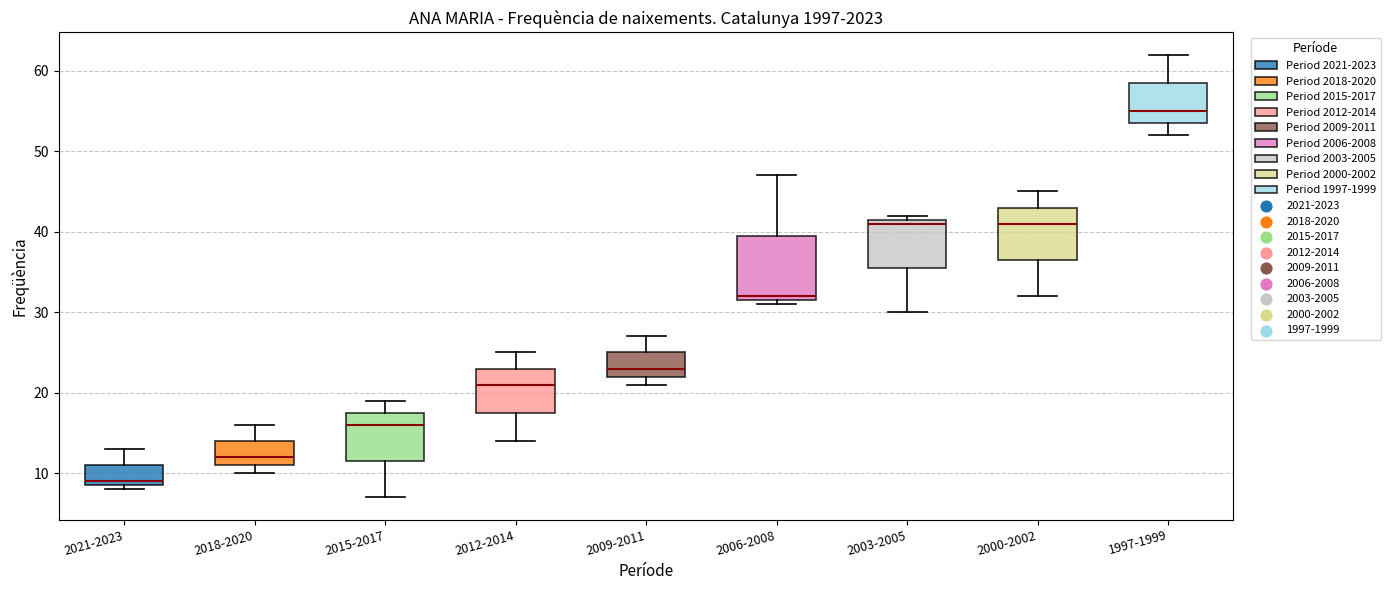

Reading left to right, transcribe this box plot: for each box, give where its median line is, the range the box spans, and where its two whiskers end, as read against the y-axis. The values are not printed on the chart, so give them approximately, as read against the axis.

2021-2023: median 9 (just above the box's lower edge), box 9 to 11, whiskers 8 to 13
2018-2020: median 12, box 11 to 14, whiskers 10 to 16
2015-2017: median 16, box 12 to 18, whiskers 7 to 19
2012-2014: median 21, box 18 to 23, whiskers 14 to 25
2009-2011: median 23, box 22 to 25, whiskers 21 to 27
2006-2008: median 32 (just above the box's lower edge), box 32 to 40, whiskers 31 to 47
2003-2005: median 41, box 36 to 42, whiskers 30 to 42 (just above the box's upper edge)
2000-2002: median 41, box 37 to 43, whiskers 32 to 45
1997-1999: median 55, box 54 to 59, whiskers 52 to 62